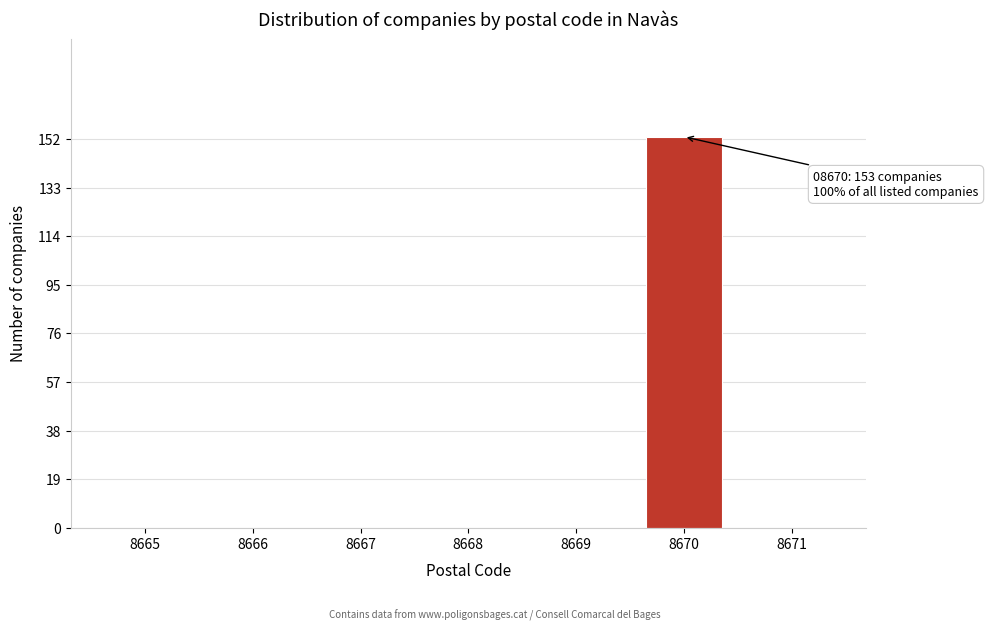

Reading left to right, what are all the values shown in this chart?

8665=0	8666=0	8667=0	8668=0	8669=0	8670=153	8671=0